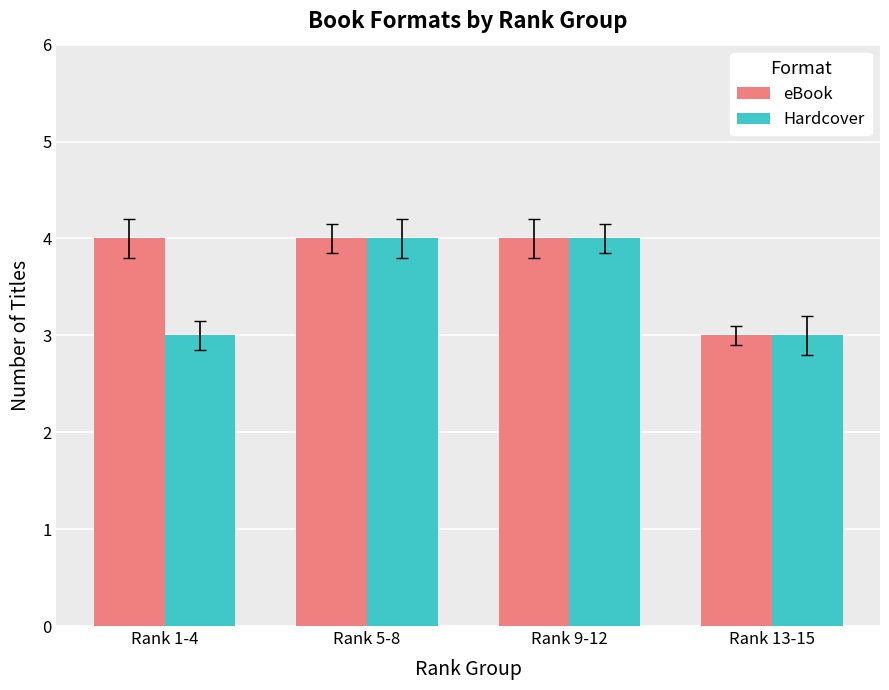

True or false: Hardcover has a value of 7 at Rank 9-12.

False